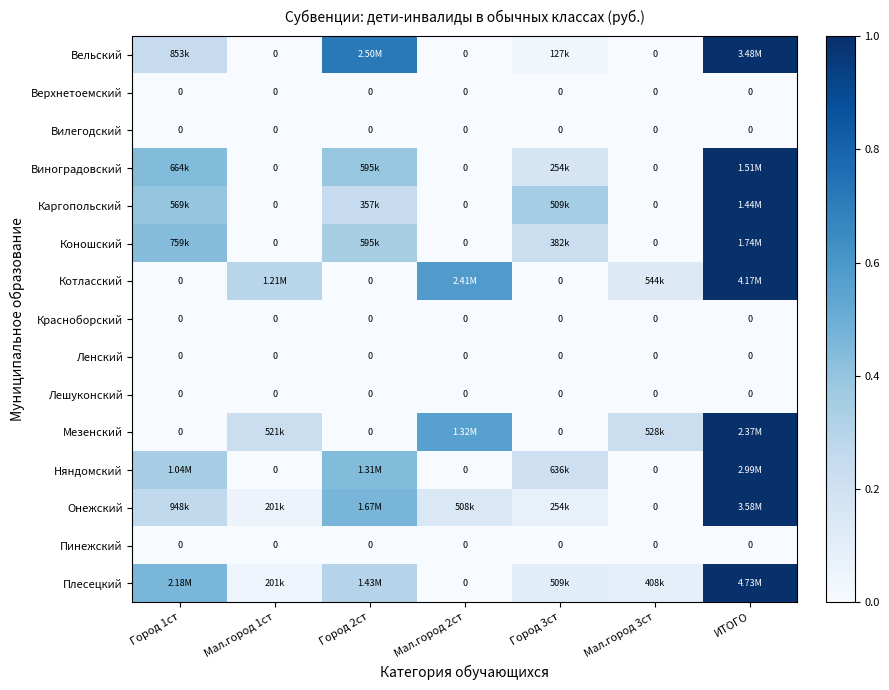

Which label corresponds to the smallest value in the chart?

Мал.город 1ст